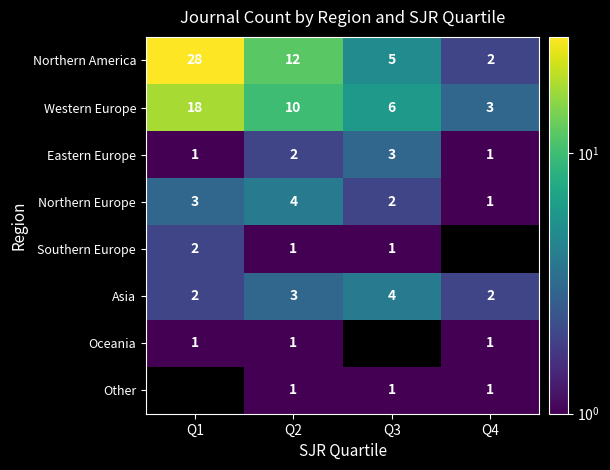

What is the minimum value for Western Europe?

3